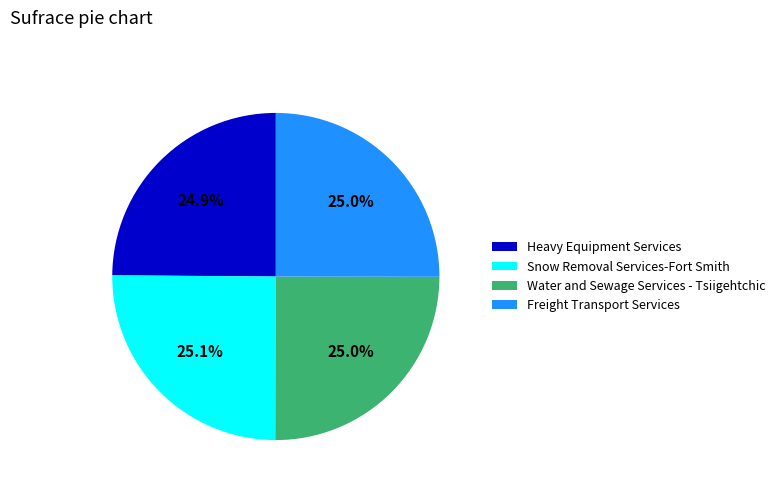

Count the number of slices in the pie.

4